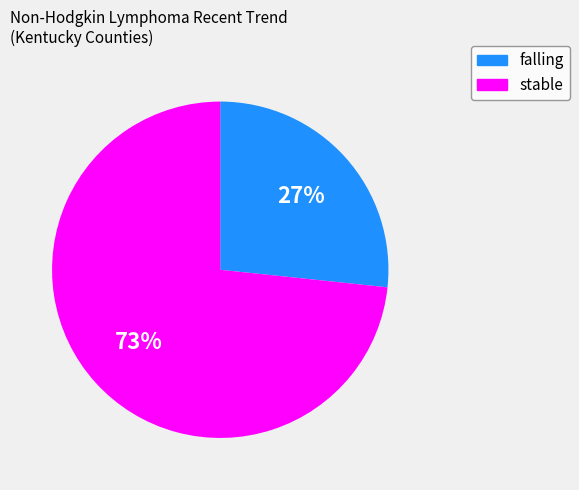

To the nearest percent, what is the average slice percentage?

50%